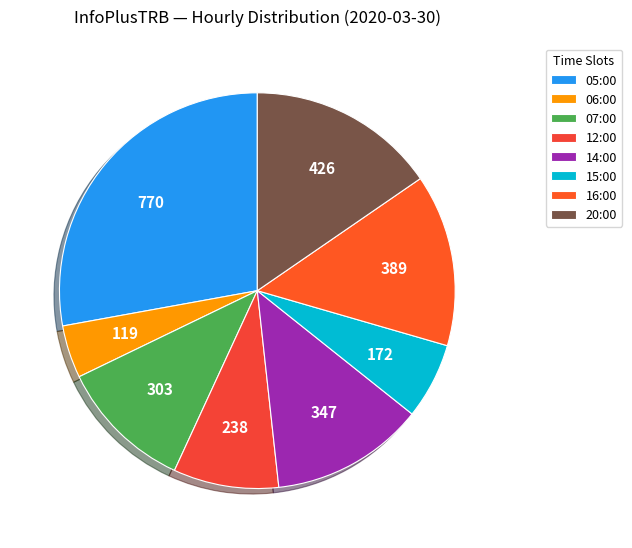

How many slices are in this pie chart?

8